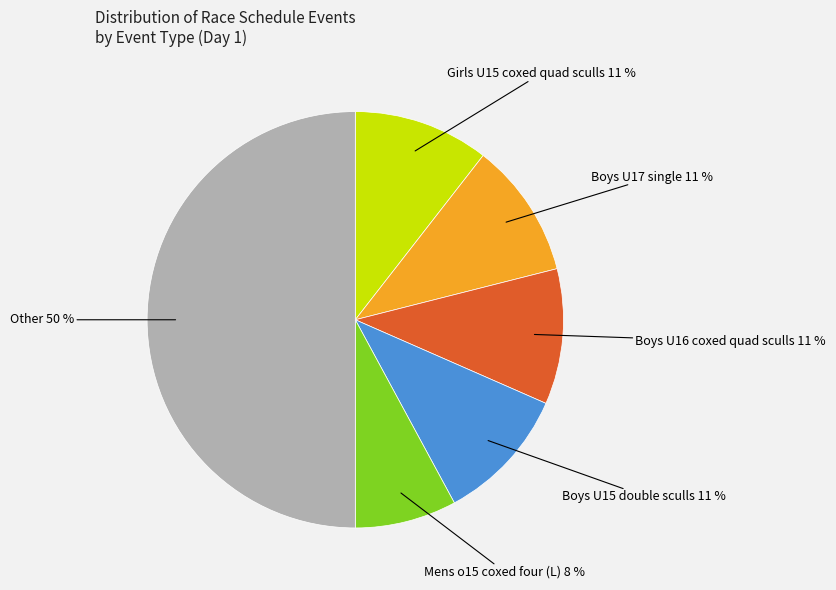

To the nearest percent, what is the average slice percentage?

17%